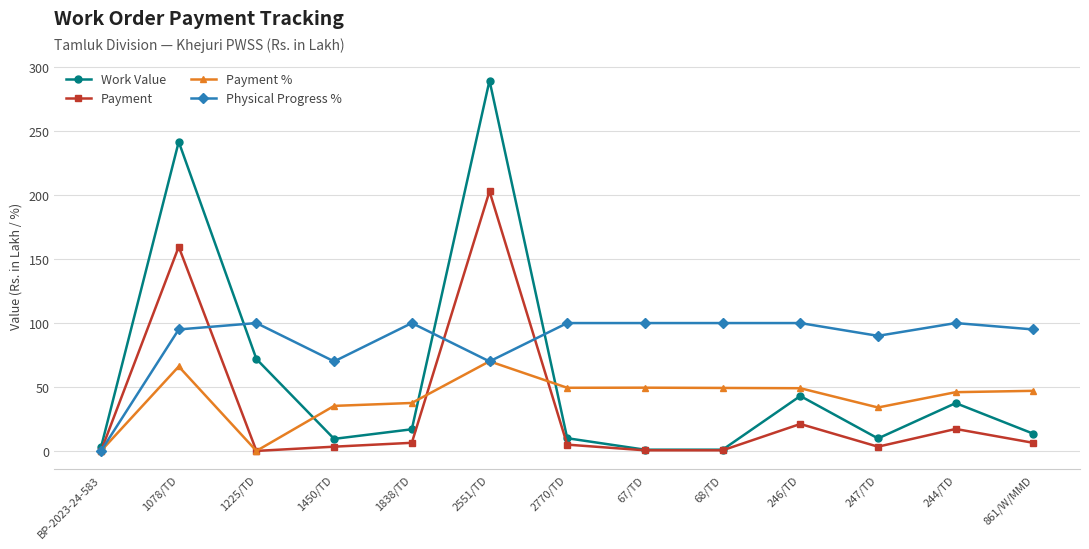

Is it true that Work Value equals 55.4 at 244/TD?

False